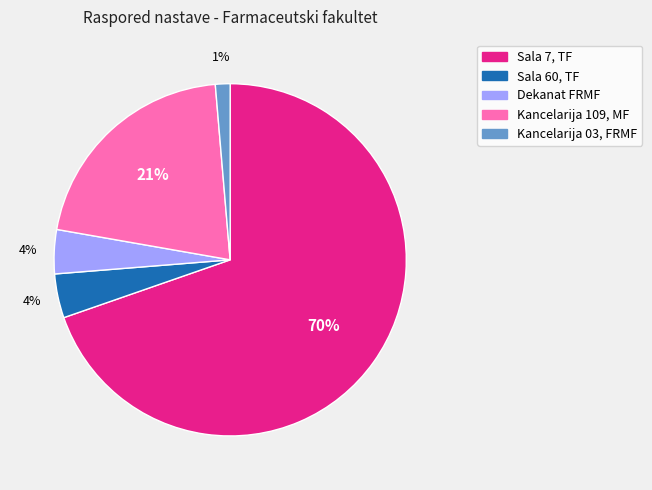

Which slice is the smallest?

Kancelarija 03, FRMF